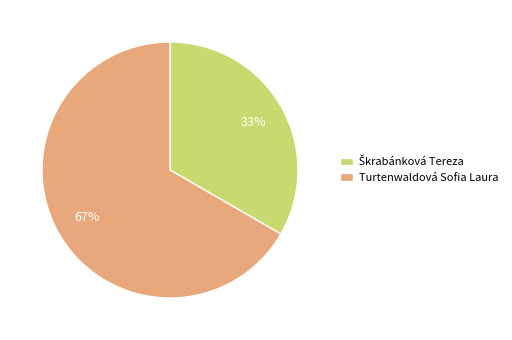

The Turtenwaldová Sofia Laura slice represents 52% of the pie. True or false?

False